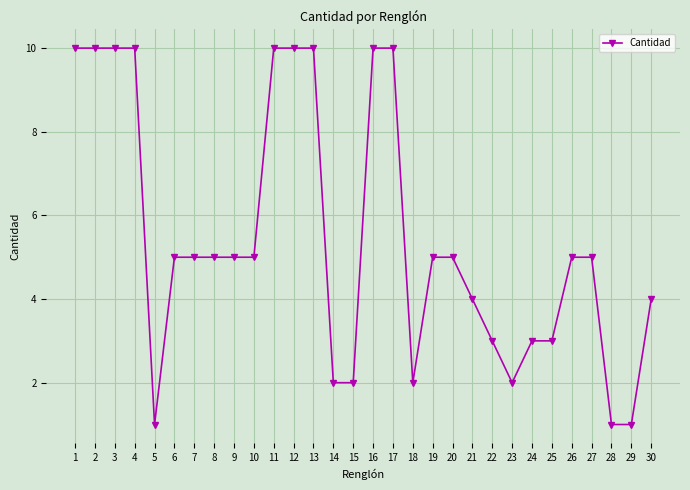

Where does the data first go above 5?

1